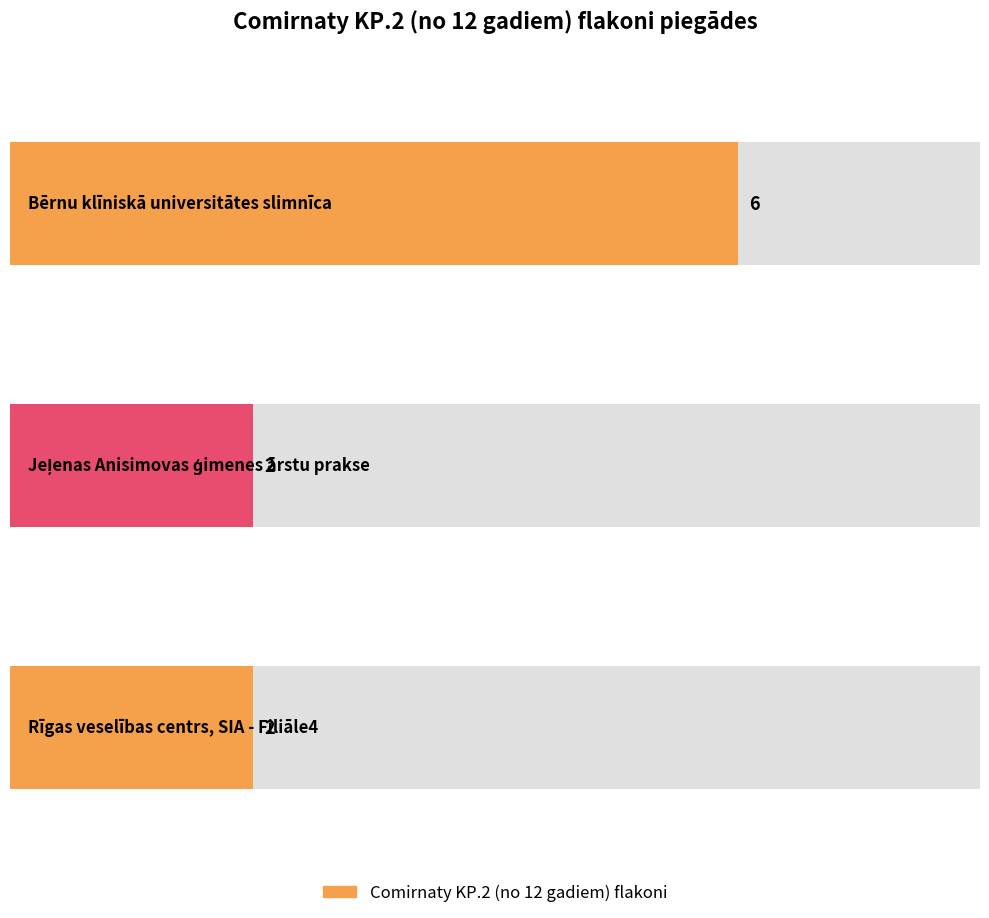

What is the label of the 1st bar from the right?

Rīgas veselības centrs, SIA - Filiāle4